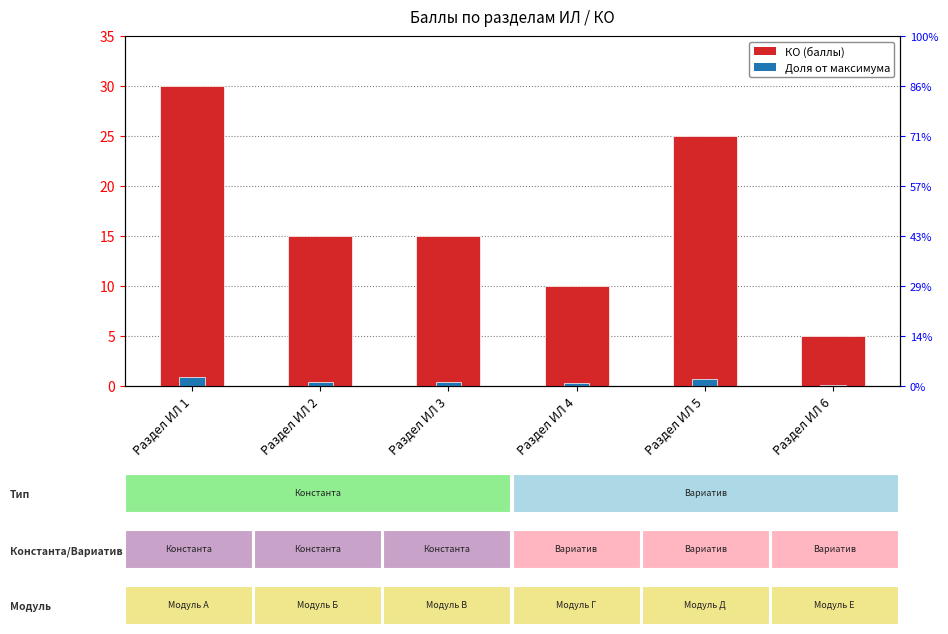

List the series in order of their peak value, highest first.

КО (баллы), Доля от макс.